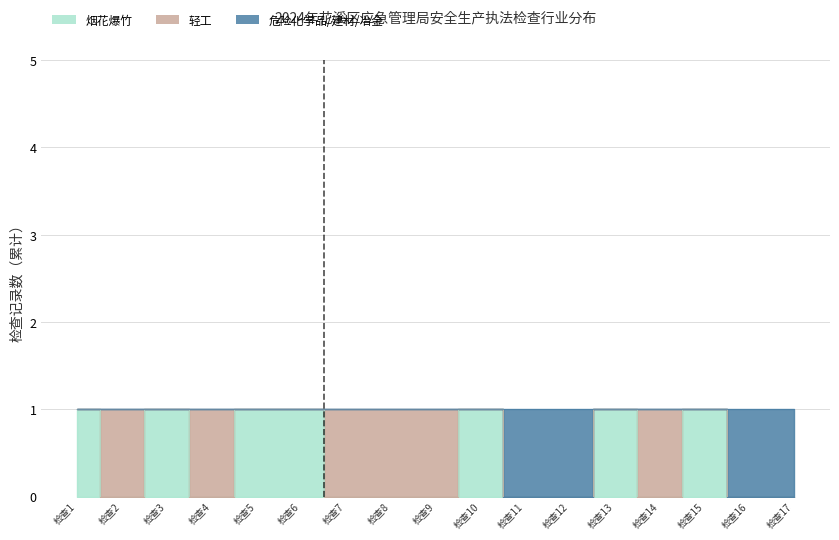

What is the value of the 烟花爆竹 point at the 1st from the left?

1